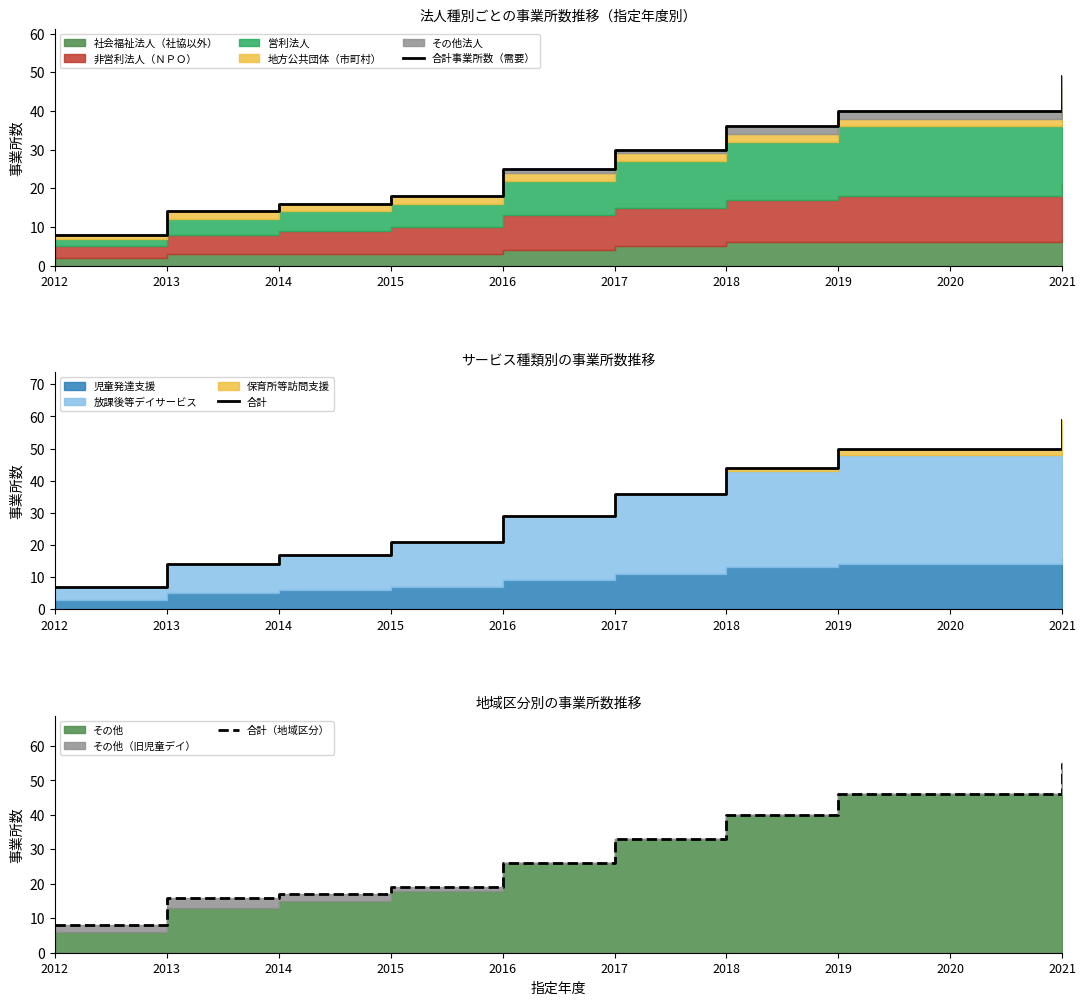

What is the value of the 合計事業所数（需要） point at the 9th from the left?

40